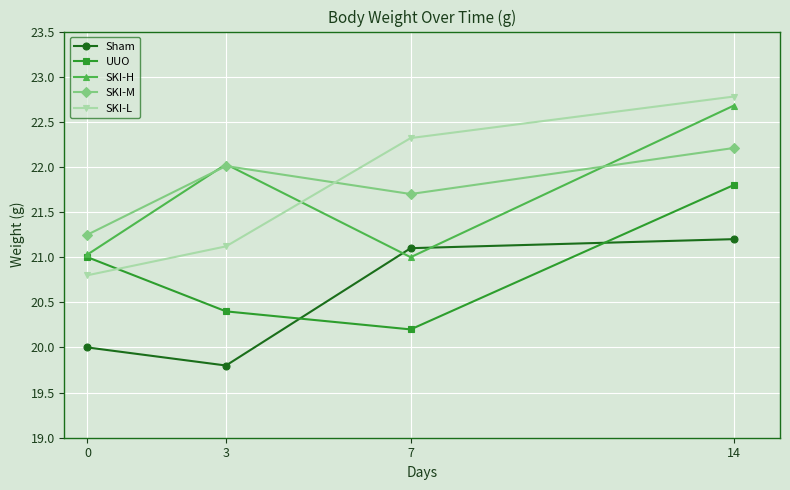

Where do UUO and SKI-L first cross each other?

0 and 3